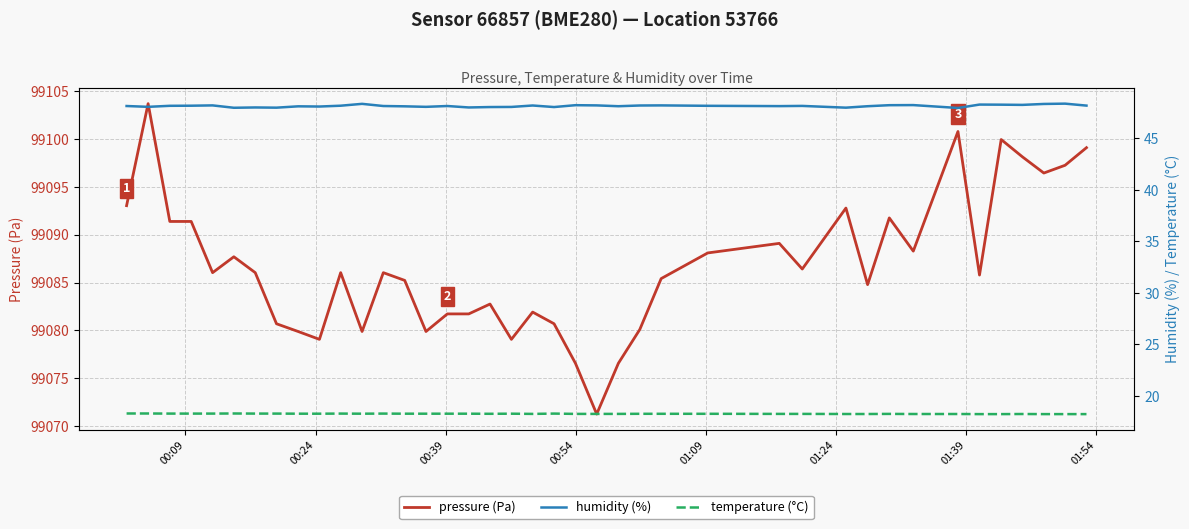

True or false: humidity (%) and pressure (Pa) intersect in this chart.

False